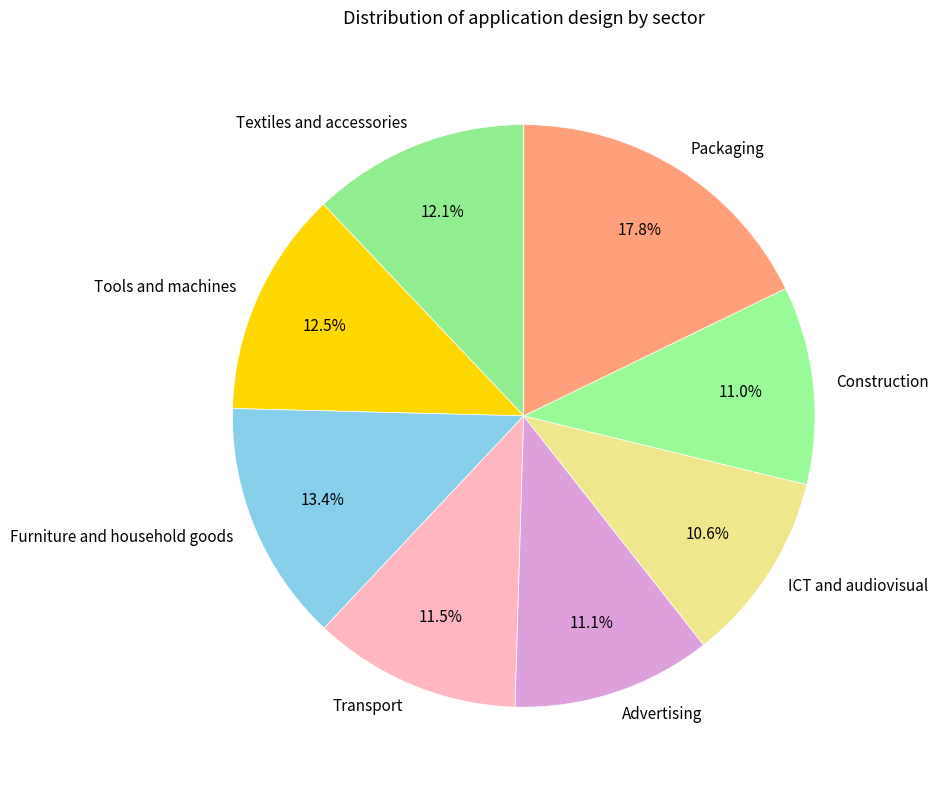

Is there a majority slice in this chart?

No